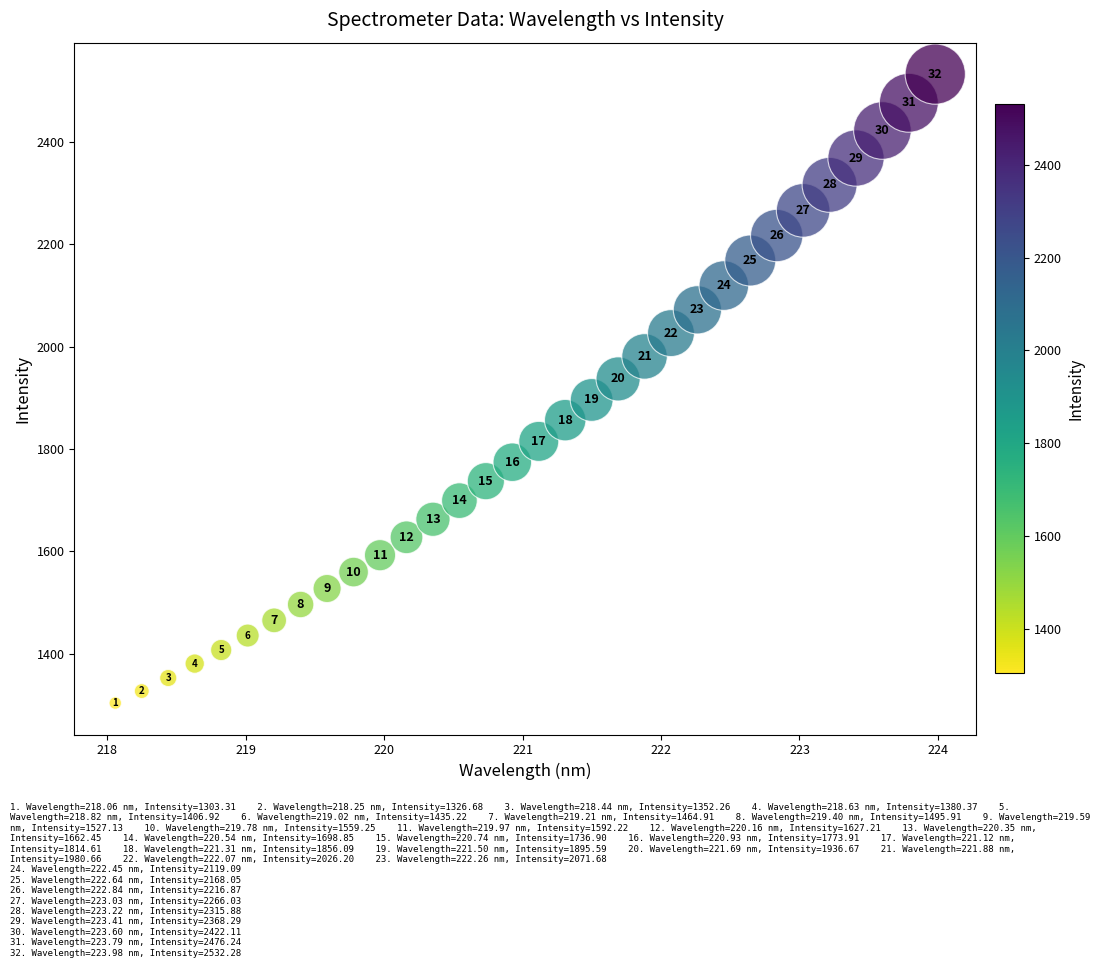

What is the range of Y values (max minus min)?

1229.0